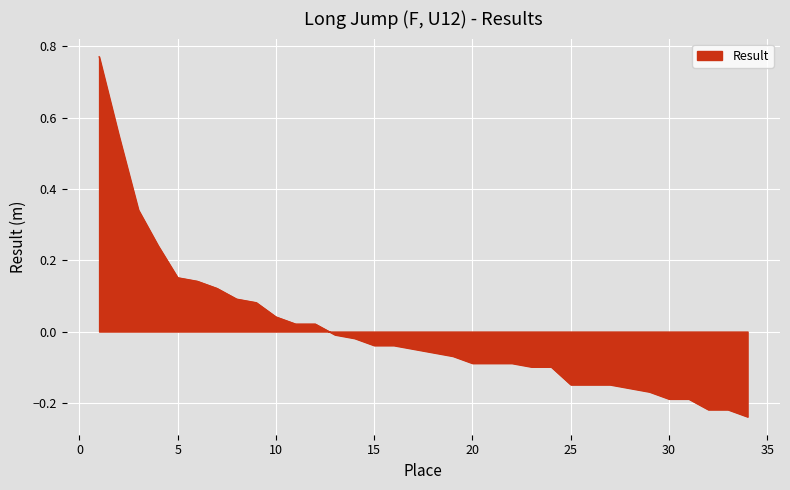

List the labels in order of value, largest first.

1, 2, 3, 4, 5, 6, 7, 8, 9, 10, 11, 12, 13, 14, 15, 16, 17, 18, 19, 20, 21, 22, 23, 24, 25, 26, 27, 28, 29, 30, 31, 32, 33, 34